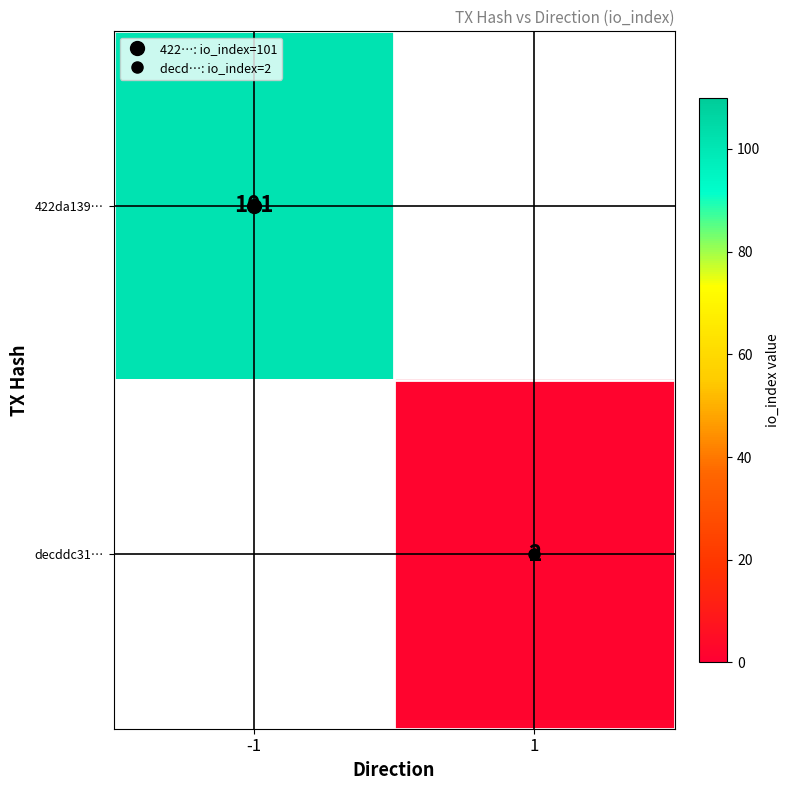

True or false: 422da139… has a value of 0 at 1.

True